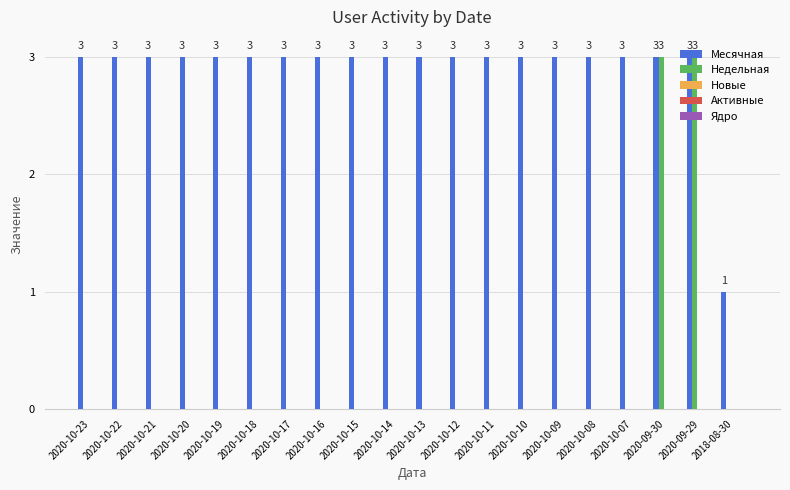

True or false: Недельная has a value of 2 at 2020-10-22.

False